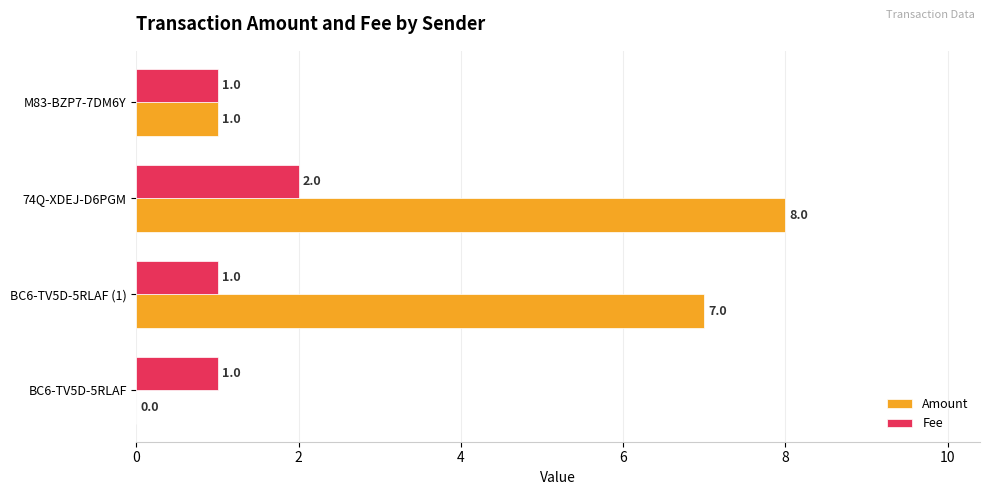

Which series has the largest total across all categories?

Amount